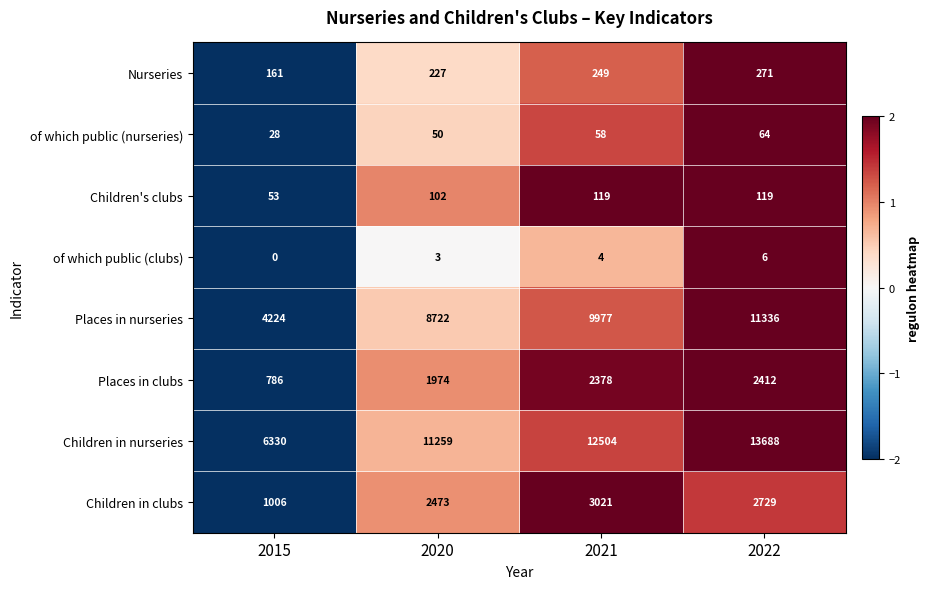

What value does the Children in nurseries series have at 2015, to the nearest 50?

6350